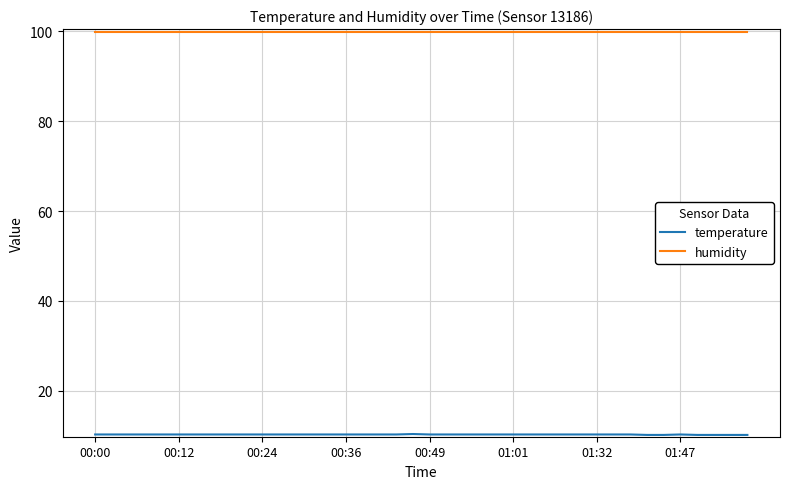

Which series has the largest total across all categories?

humidity